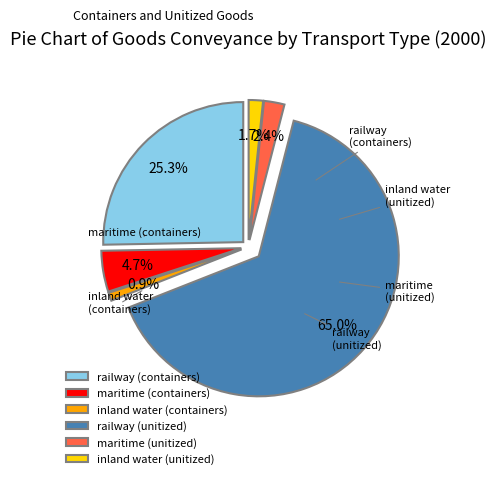

Does railway (unitized) account for over 50% of the chart?

Yes